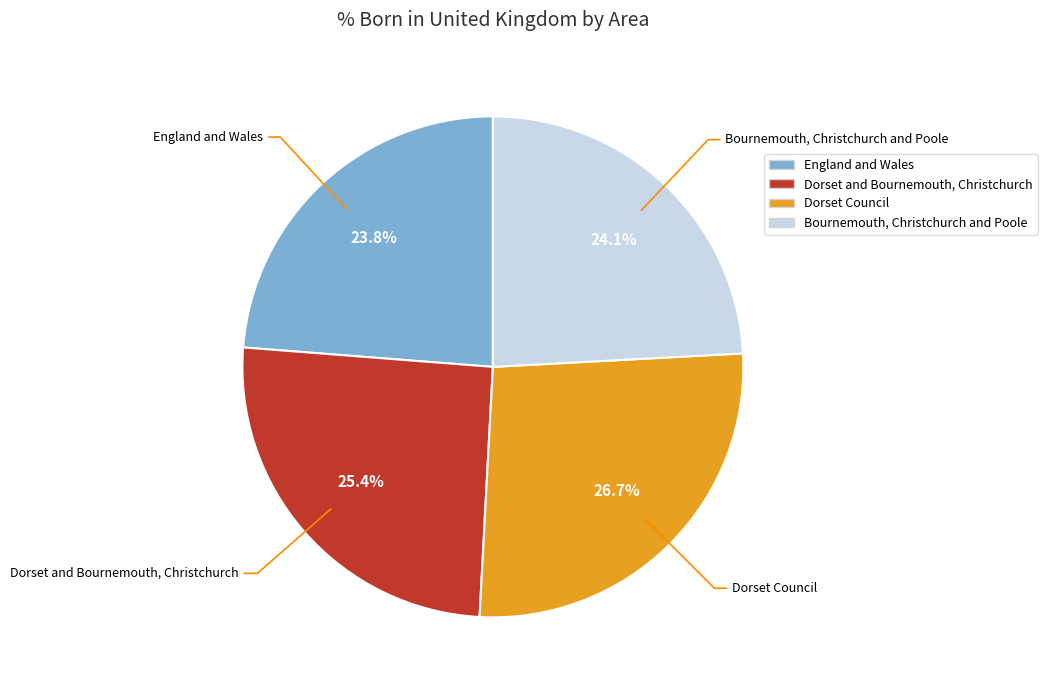

True or false: England and Wales accounts for 36% of the total.

False